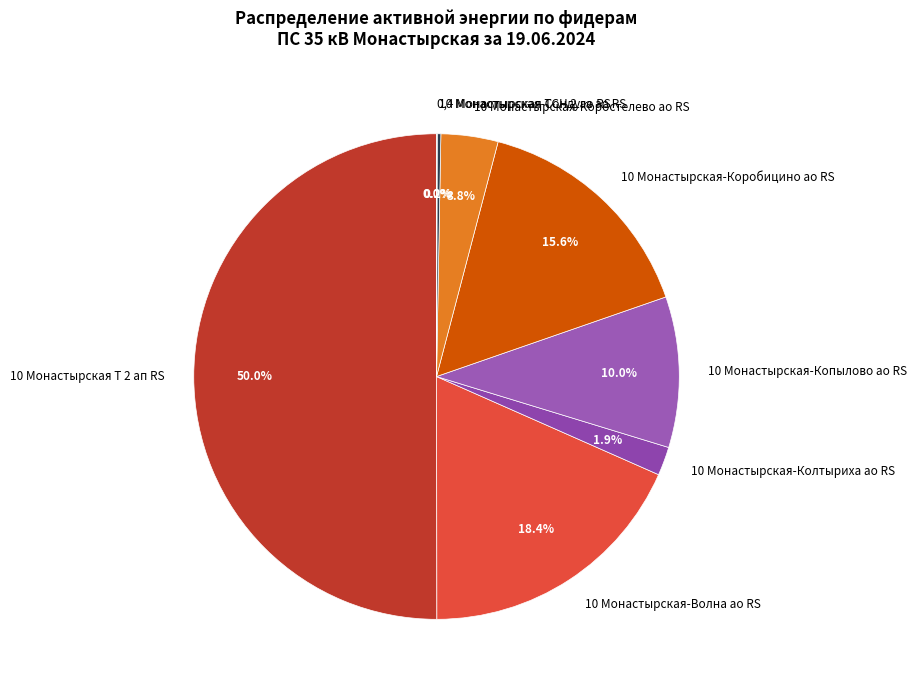

How much of the chart is everything except 10 Монастырская-Коростелево ао RS?

96.2%